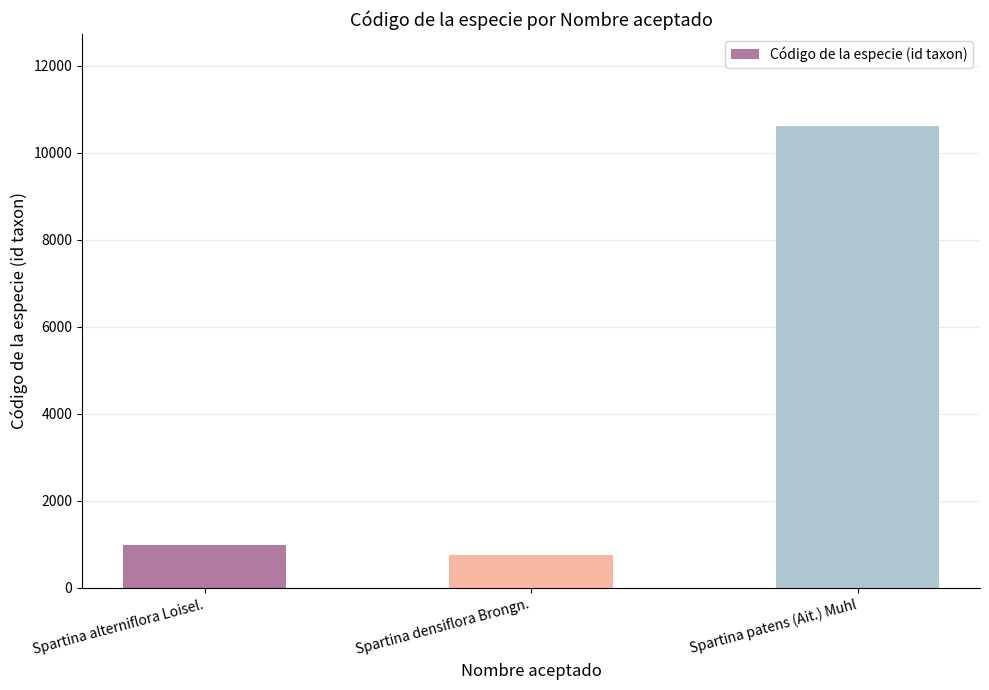

Does the chart contain any negative values?

No